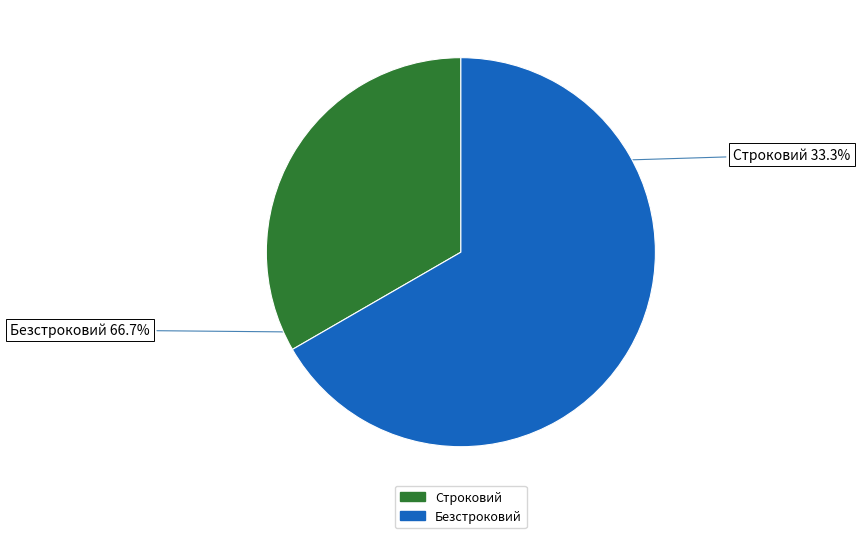

To the nearest percent, what is the difference between the largest and smallest slice percentages?

33%